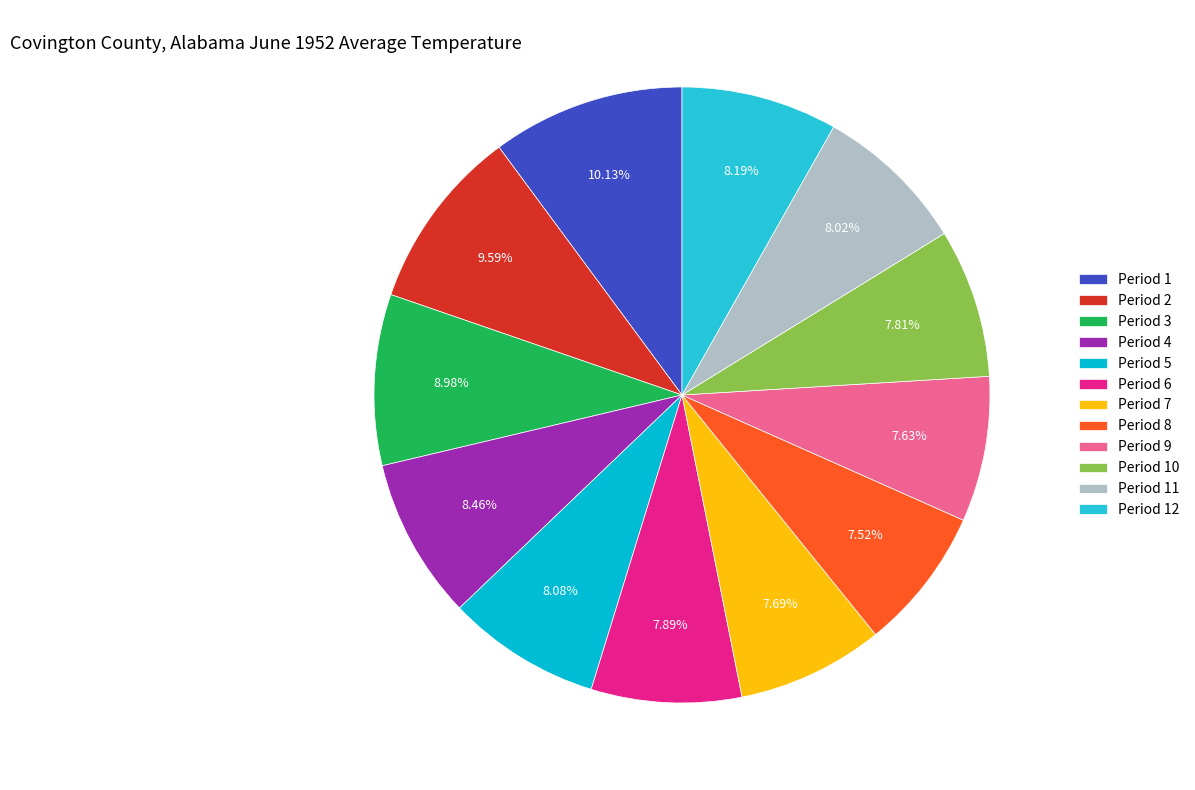

What percentage is NOT represented by Period 11?

92.0%